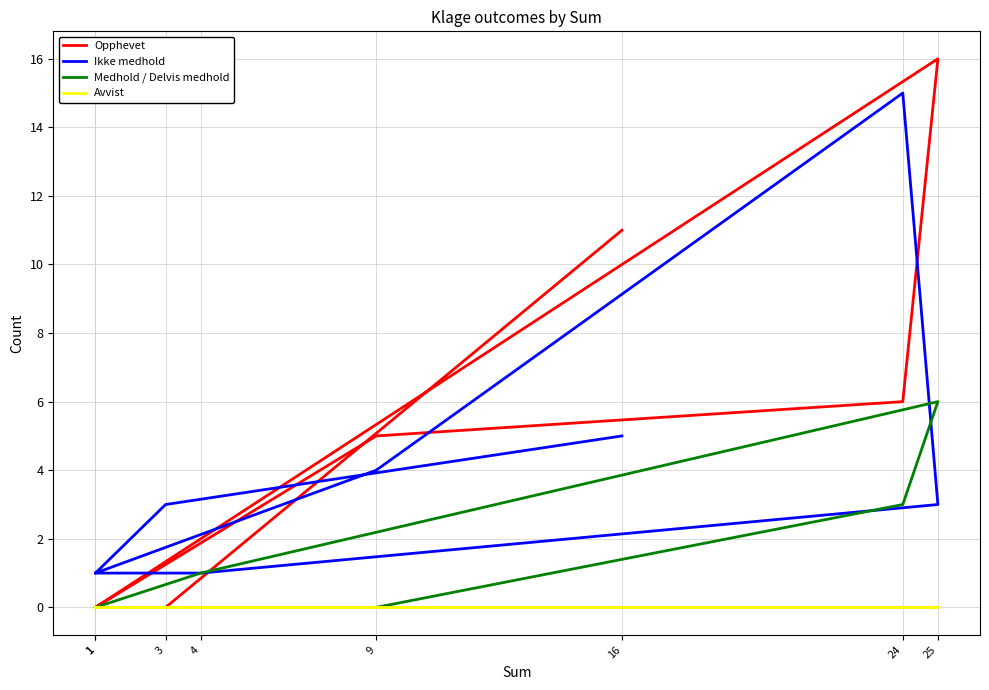

At which label is Opphevet closest to 8?

24